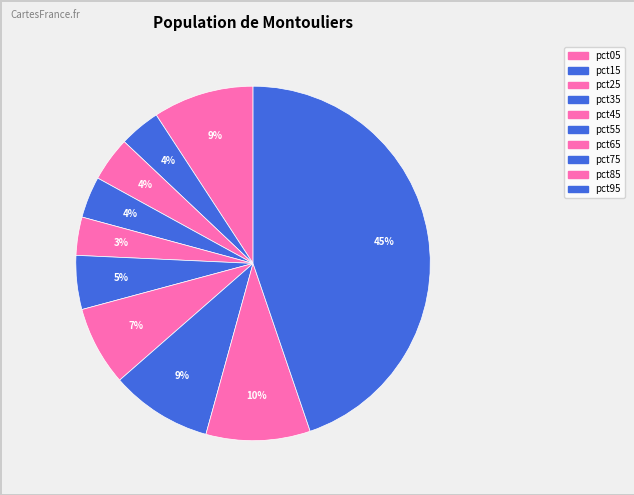

How many slices are in this pie chart?

10